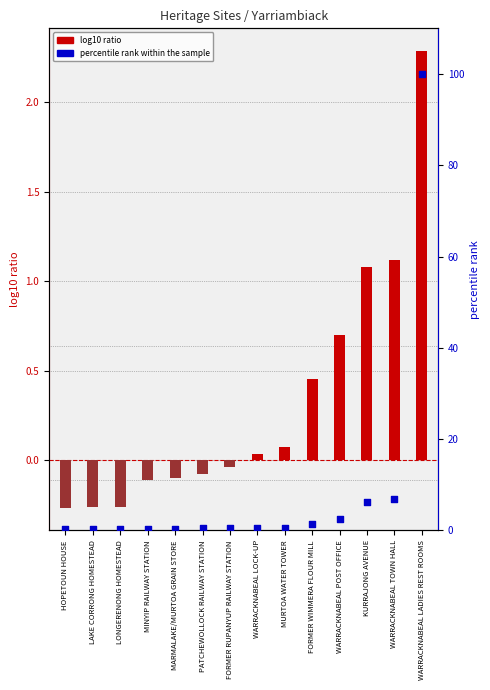

At which category is the sum across all series the highest?

WARRACKNABEAL LADIES REST ROOMS